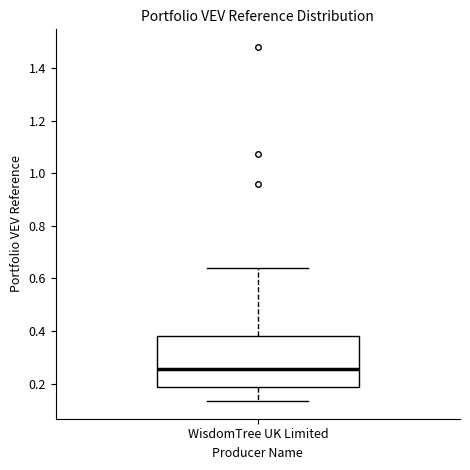

Where is the upper edge of the box for WisdomTree UK Limited on the y-axis? The values are not printed on the chart, so give them approximately, as read against the axis.

0.38